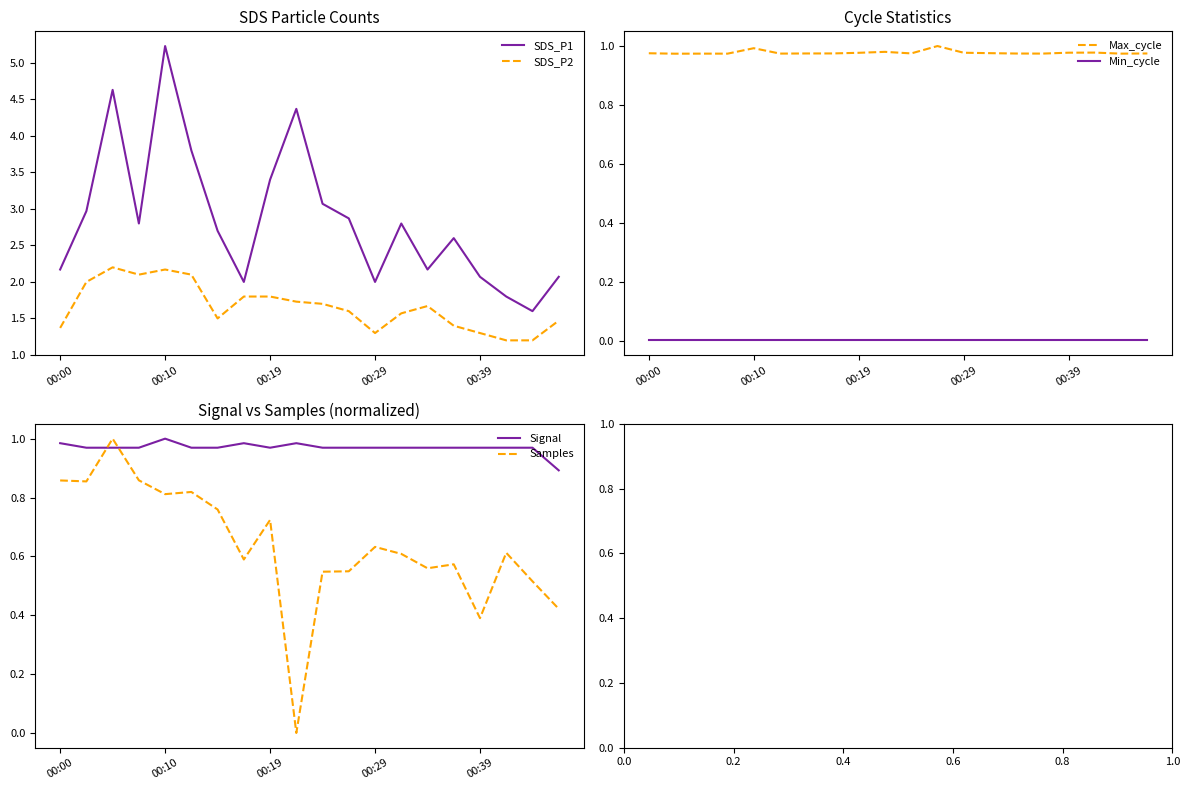

True or false: Signal and Min_cycle intersect in this chart.

False